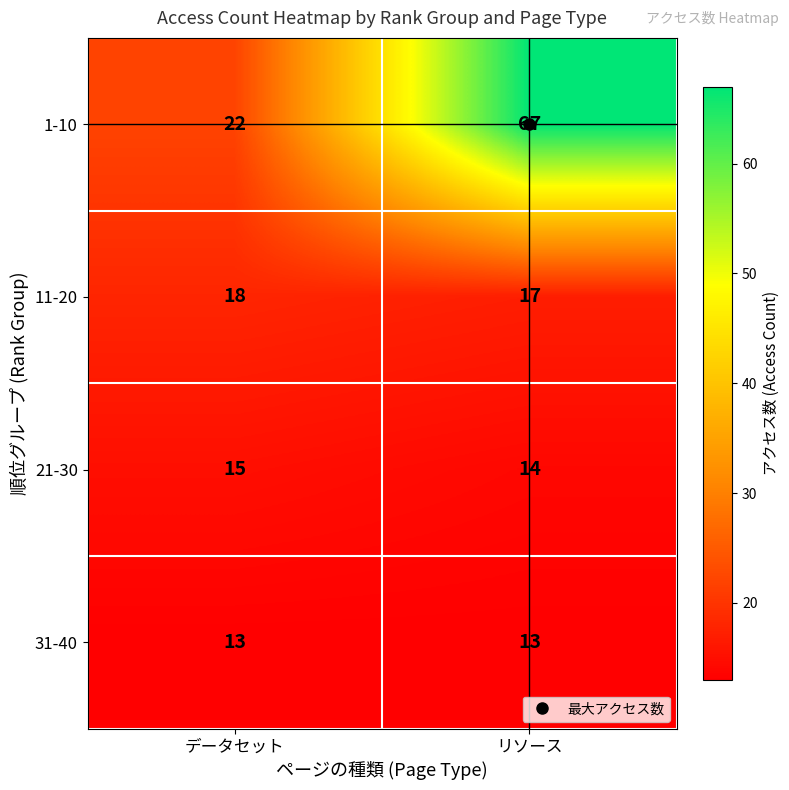

At which label is 21-30 closest to 14?

リソース